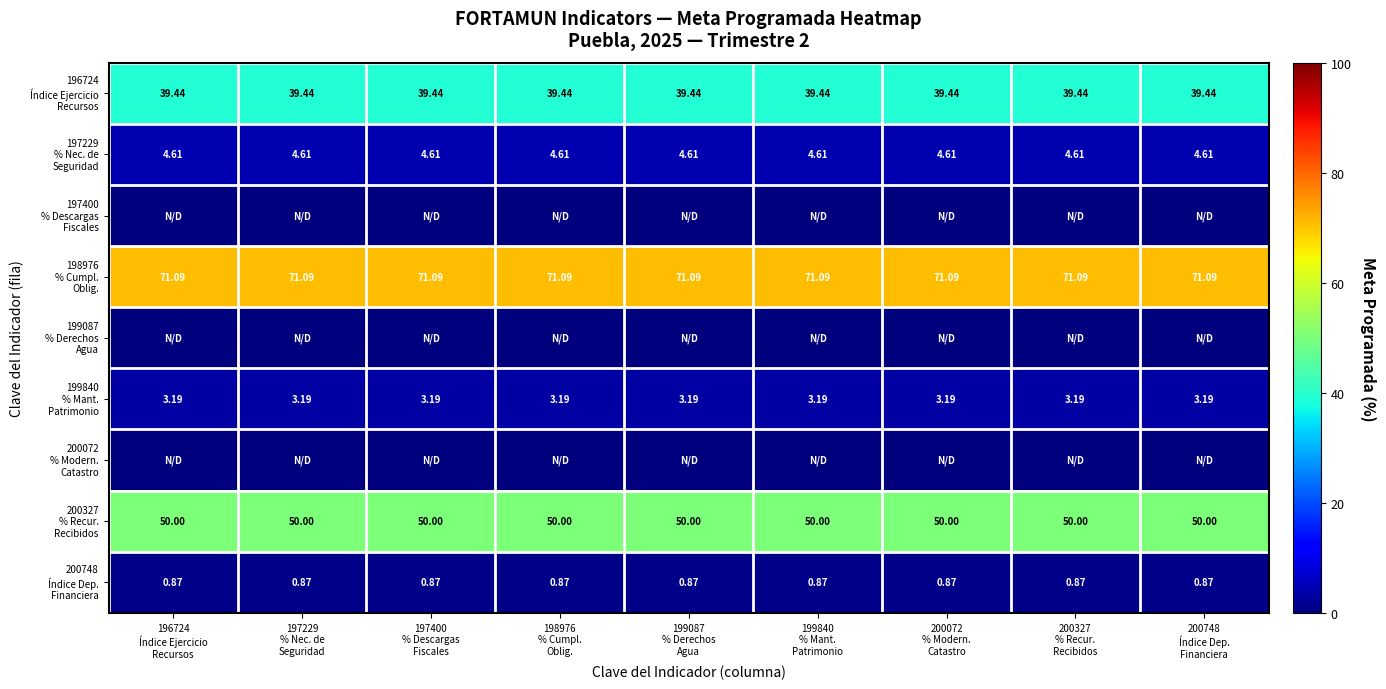

Where is 197229 % Nec. de Seguridad nearest to the value 4?

196724 Índice Ejercicio Recursos